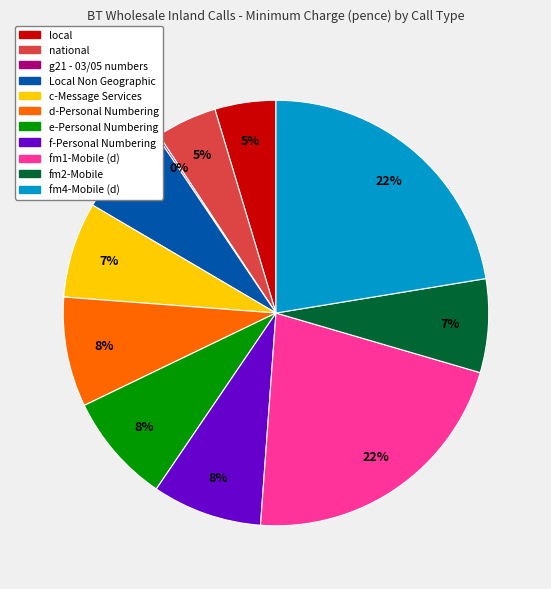

Is there a majority slice in this chart?

No